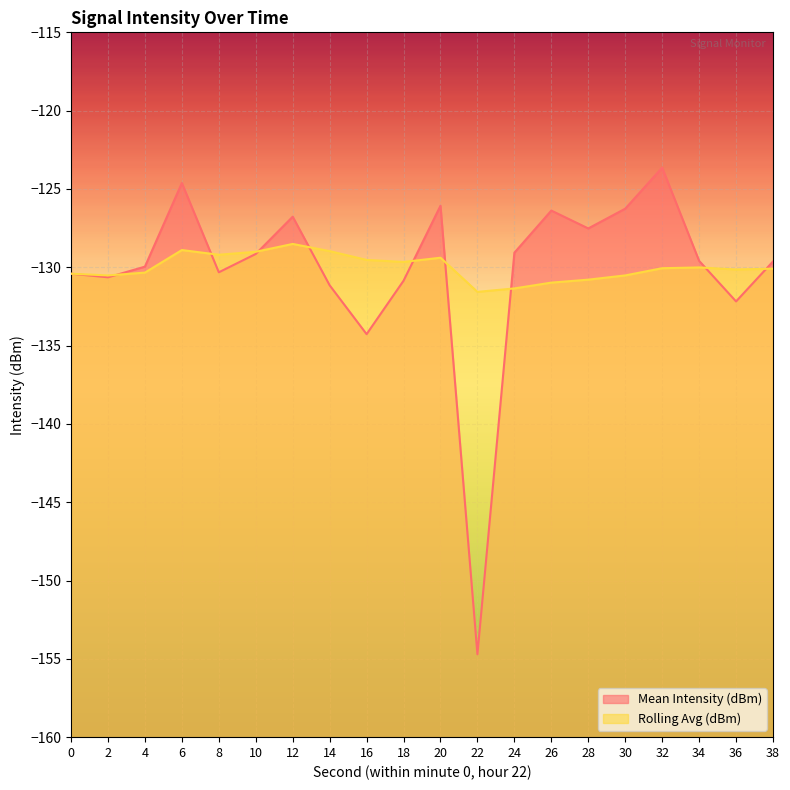

True or false: Rolling Avg (dBm) has a value of -129.7 at 18.

True